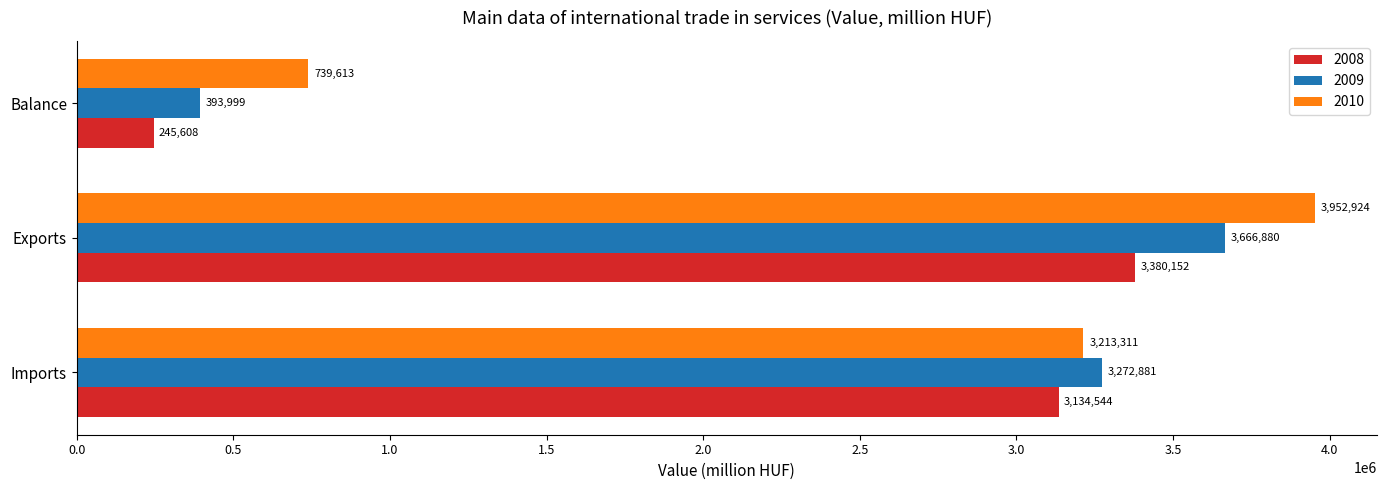

What is the difference between the 2009 values at Exports and Balance?

3272881.0